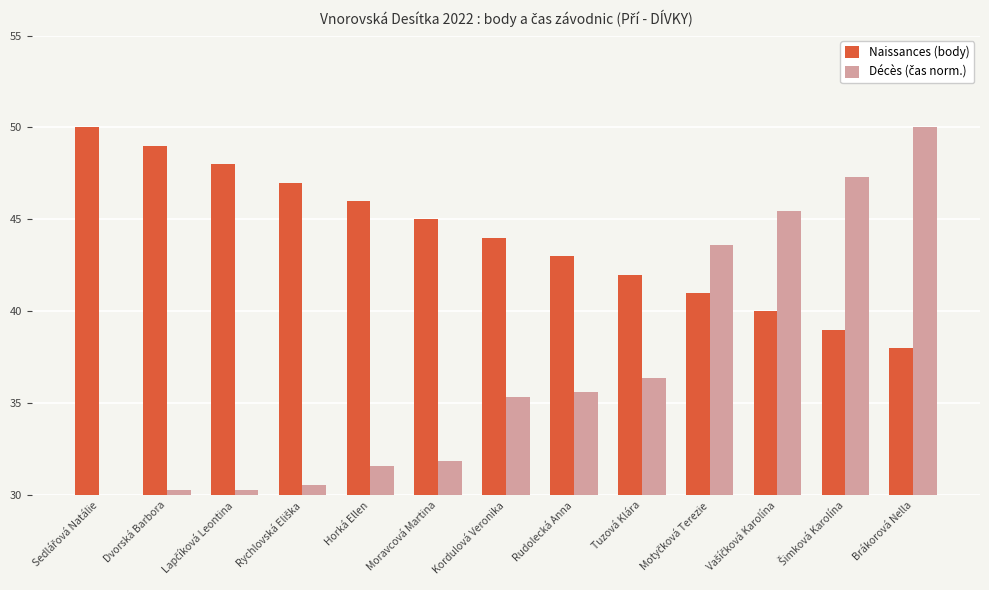

How many bars are there in total?

26